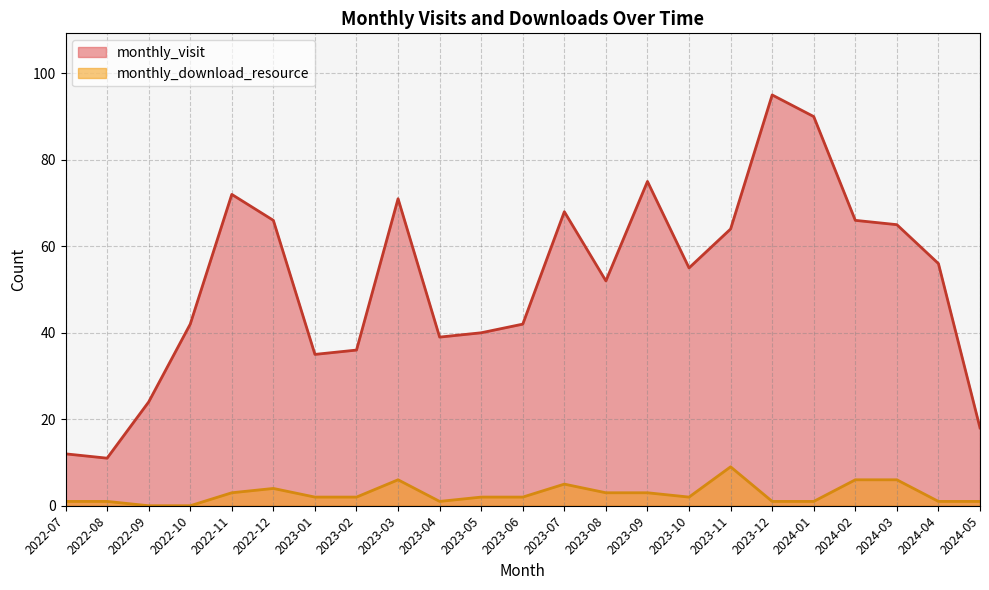

True or false: monthly_visit and monthly_download_resource intersect in this chart.

False